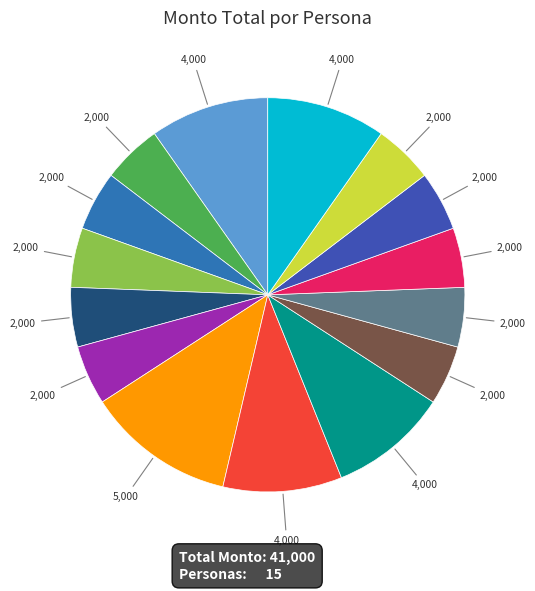

How many slices are in this pie chart?

15